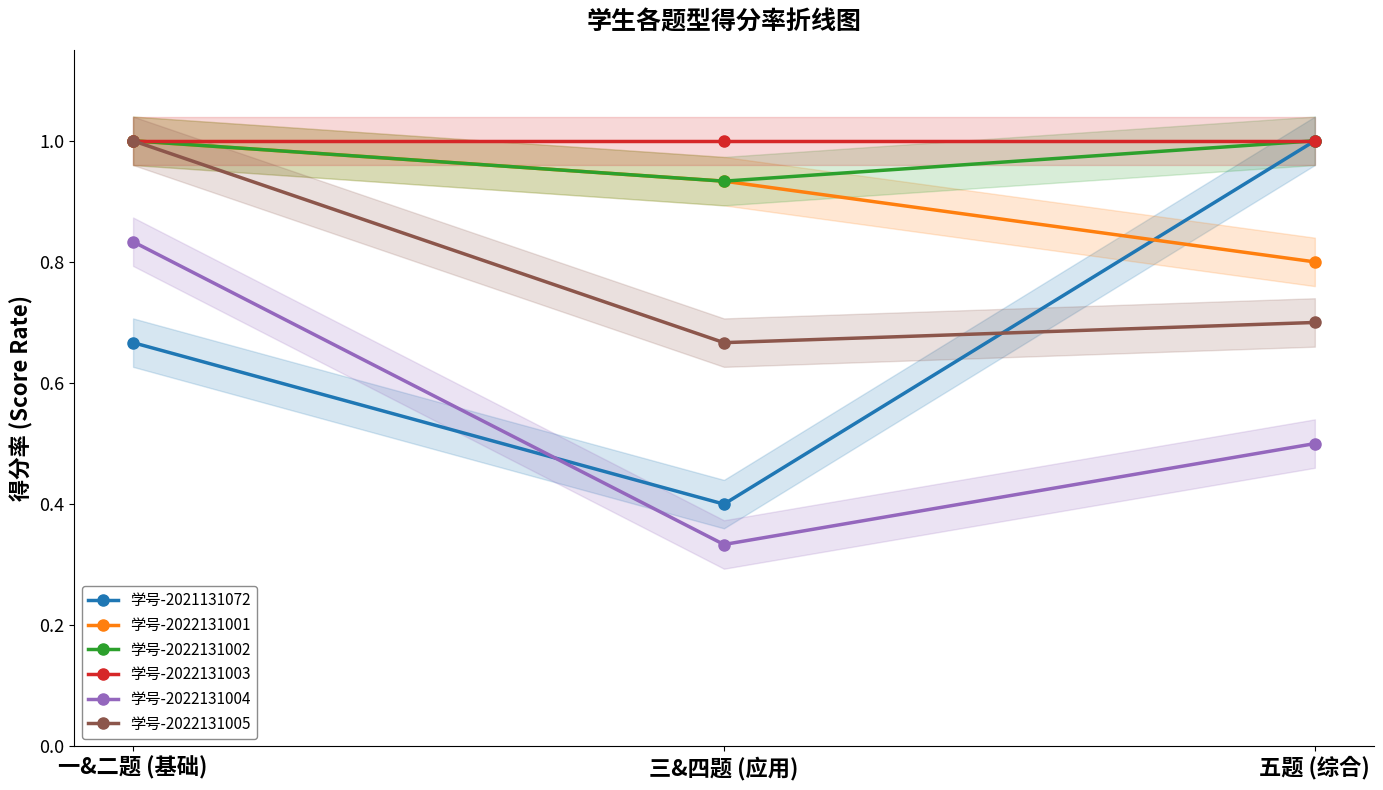

Which category has the highest value across all series?

五题 (综合)